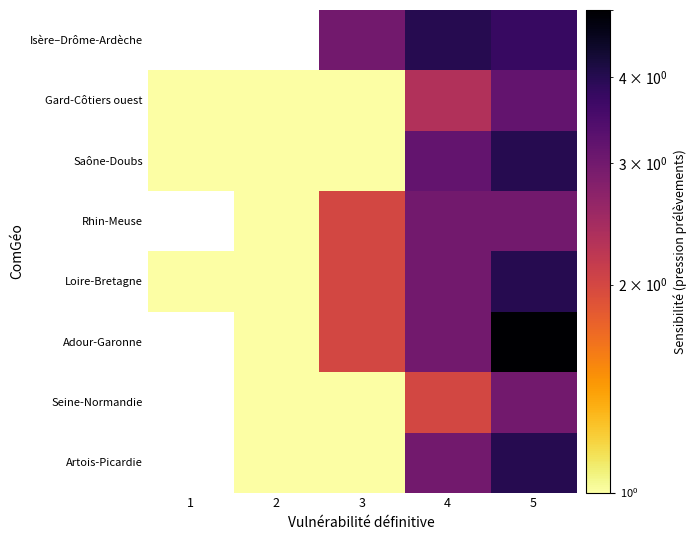

Count the number of categories in the chart.

5